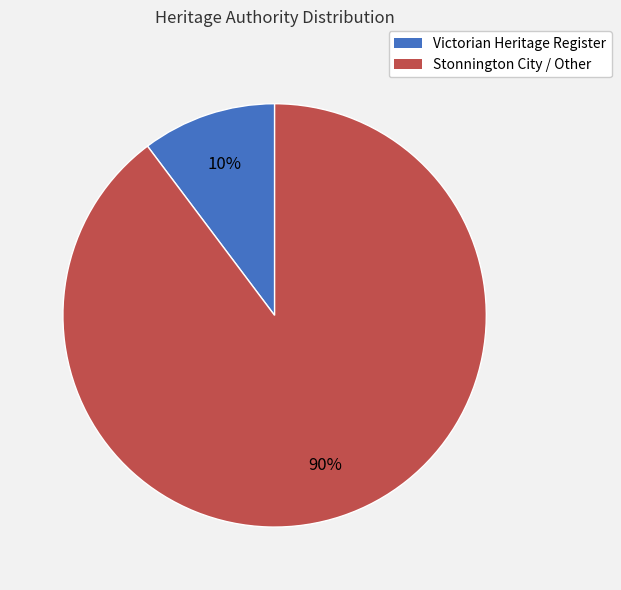

Is the sum of Victorian Heritage Register and Stonnington City / Other greater than half?

Yes